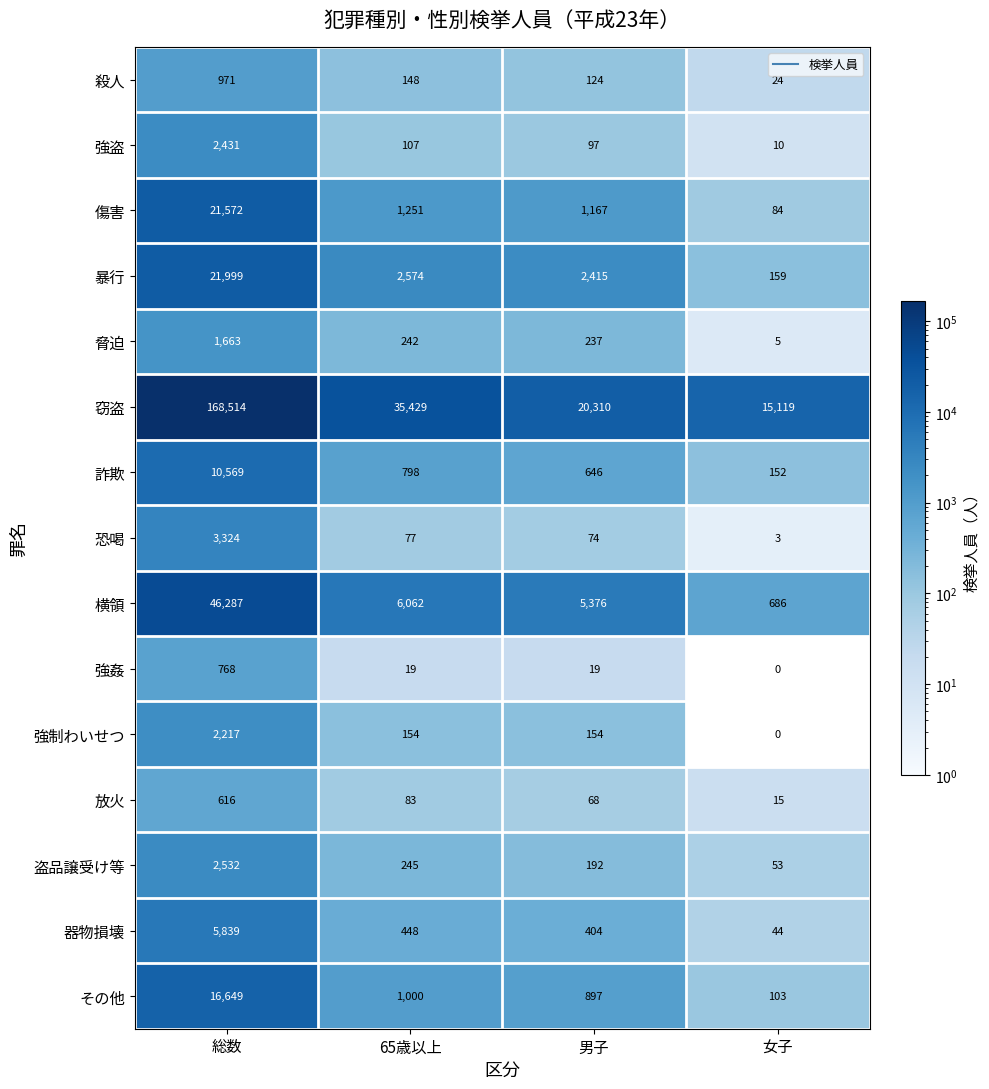

True or false: 傷害 has a value of 1167 at 男子.

True